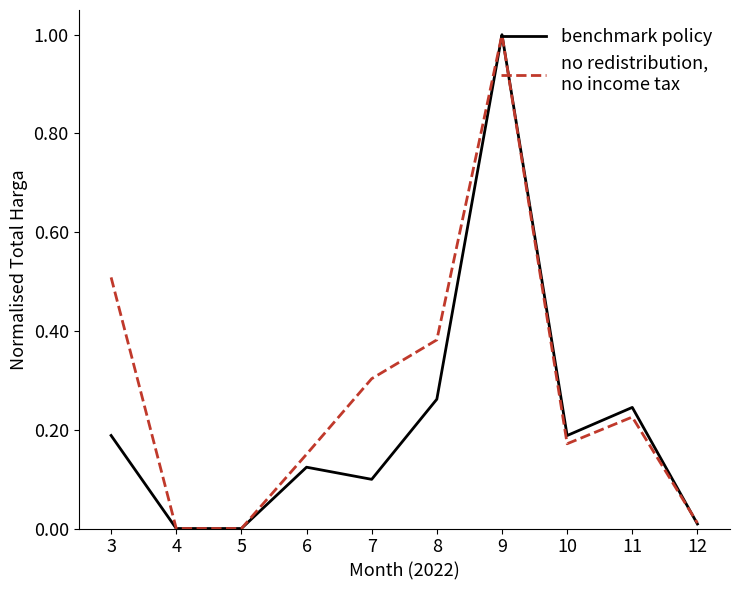

What is the greatest value displayed?

1.0